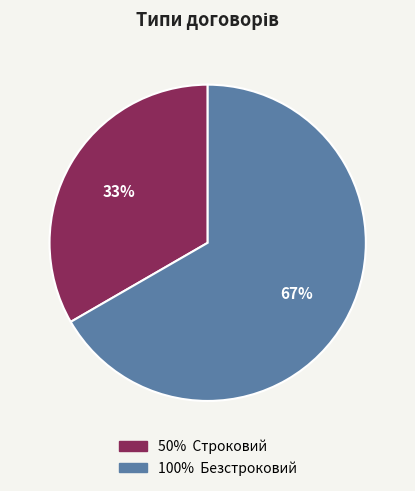

To the nearest percent, what is the average slice percentage?

50%